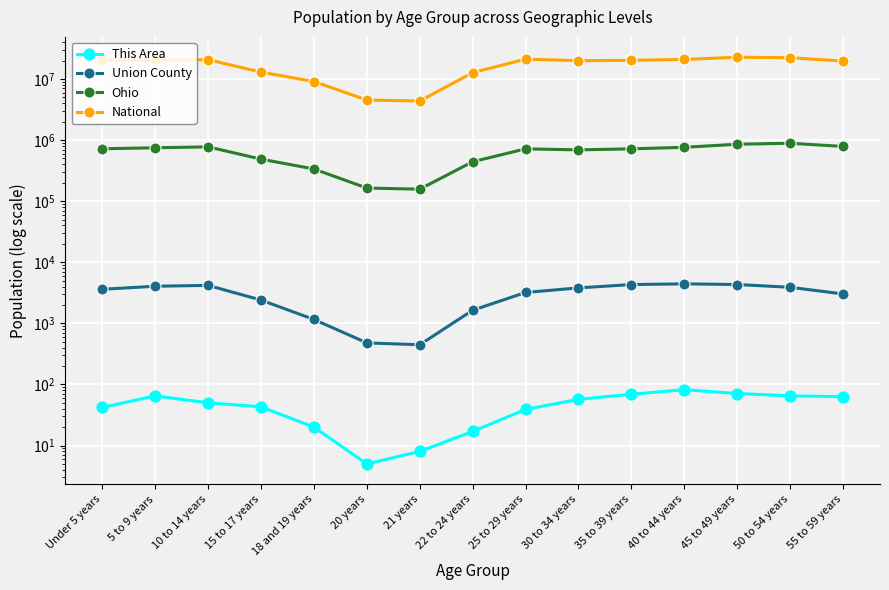

Reading left to right, transcribe all the data shown in this chart.

This Area: 42	65	50	43	20	5	8	17	39	57	69	82	71	65	63
Union County: 3611	4050	4184	2405	1158	479	446	1639	3202	3806	4315	4432	4322	3893	3029
Ohio: 720856	747889	774699	487307	336375	163986	157045	442085	718630	691329	718462	761369	855134	887057	786857
National: 20201362	20348657	20677194	12954254	9086089	4519129	4354294	12712576	21101849	19962099	20179642	20890964	22708591	22298125	19664805